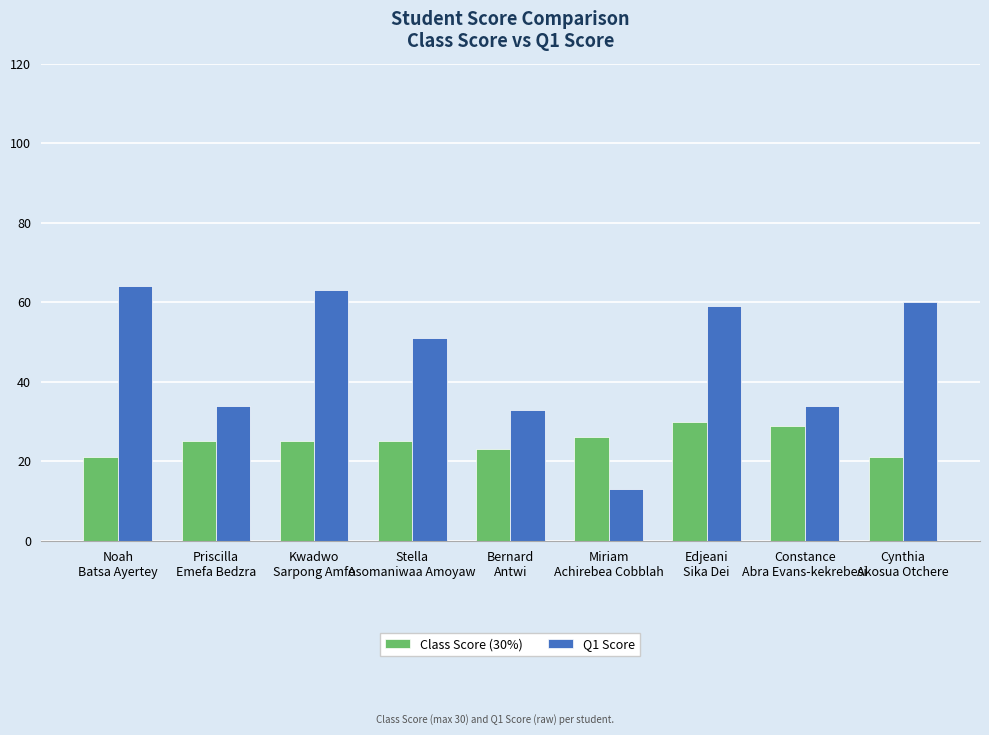

Count the number of data series in this chart.

2